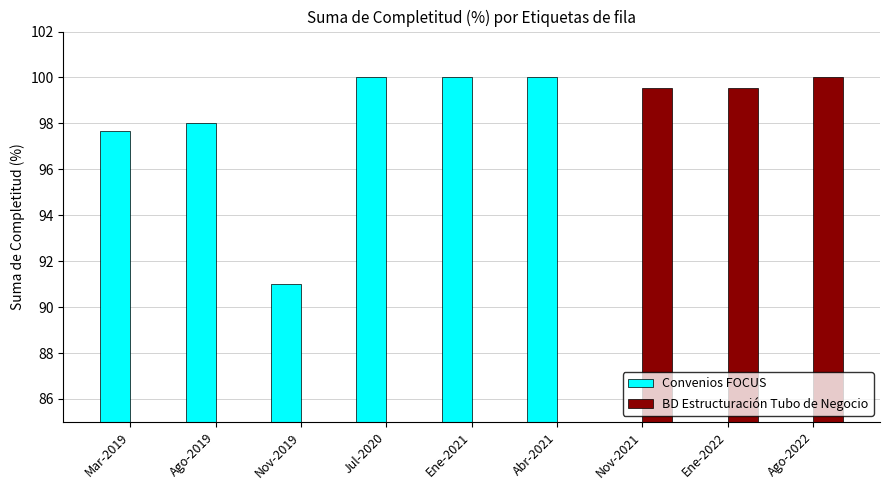

How many data points in Convenios FOCUS are less than 97?

4